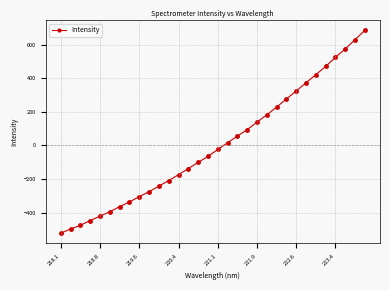

True or false: there are more than 2 points higher than both neighbors.

False